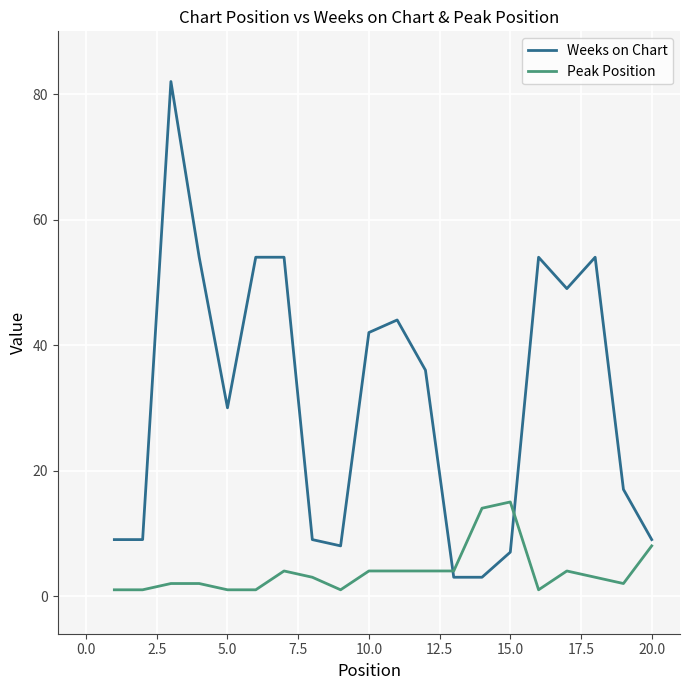

What is the maximum value shown in the chart?

82